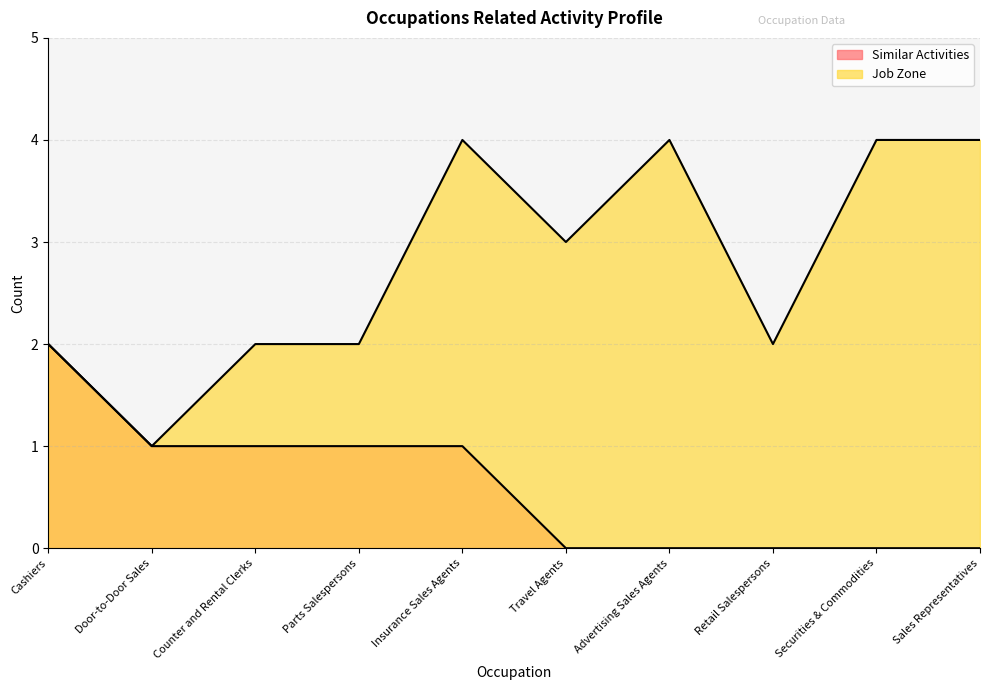

What is the label of the 2nd point from the right?

Securities & Commodities